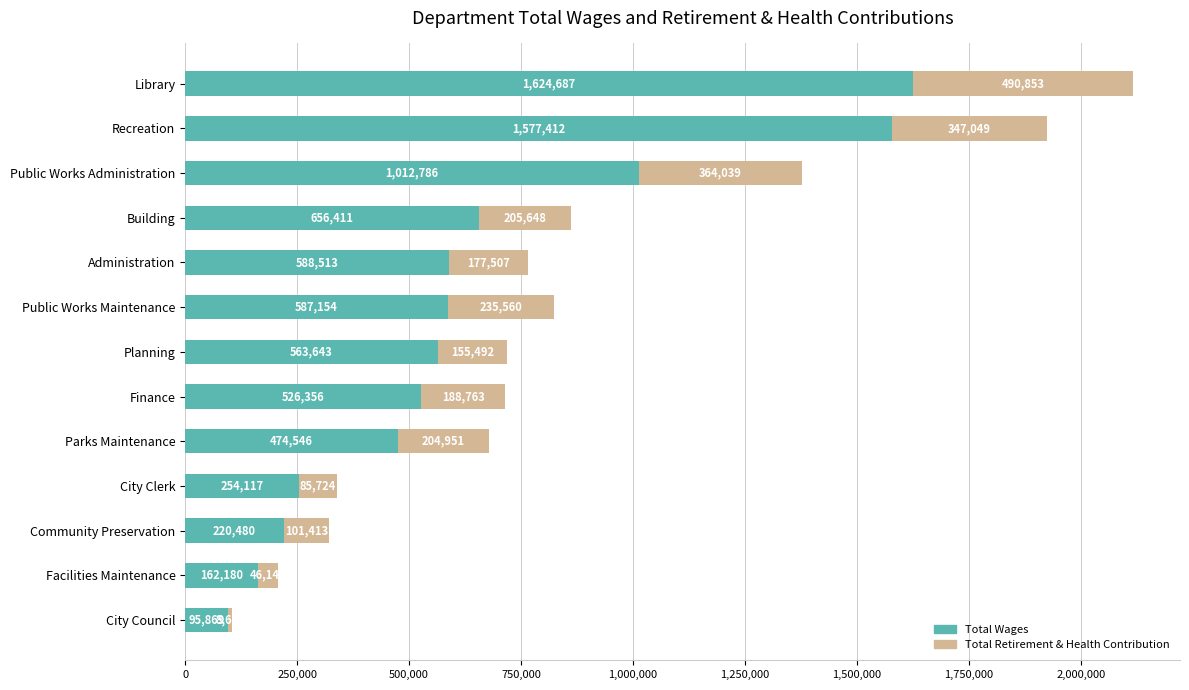

Read the Total Wages value at Planning, to the nearest 10.

563640